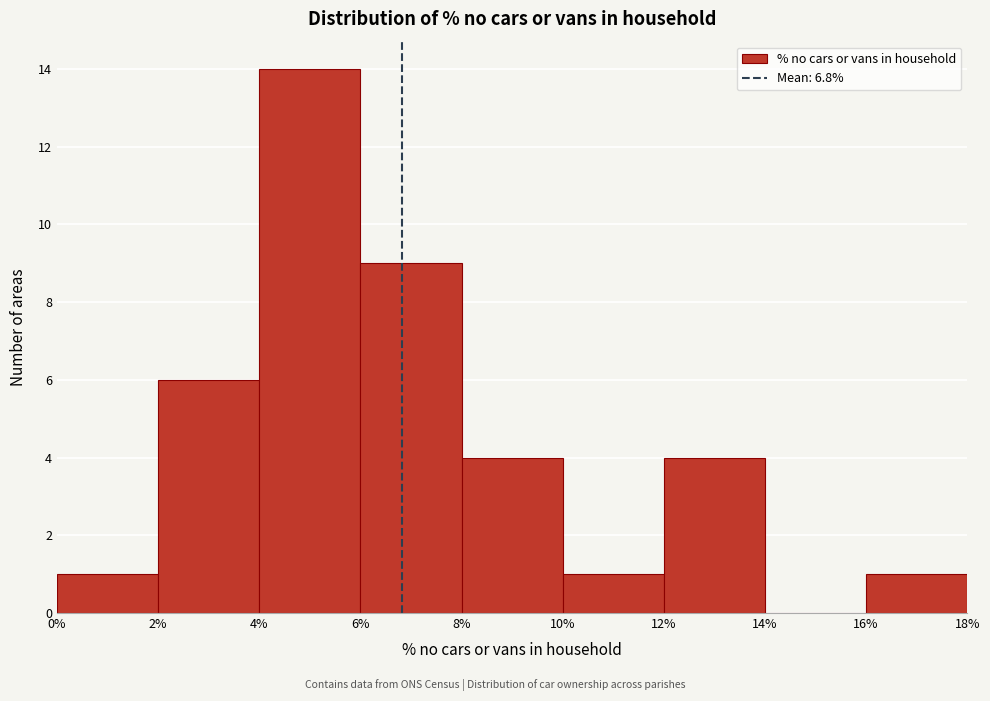

Reading left to right, transcribe this chart: for each bar, give the range it covers on the x-axis and its height. The values are not printed on the chart, so give them approximately, as read against the axis.

0% to 2%: 1
2% to 4%: 6
4% to 6%: 14
6% to 8%: 9
8% to 10%: 4
10% to 12%: 1
12% to 14%: 4
14% to 16%: 0
16% to 18%: 1